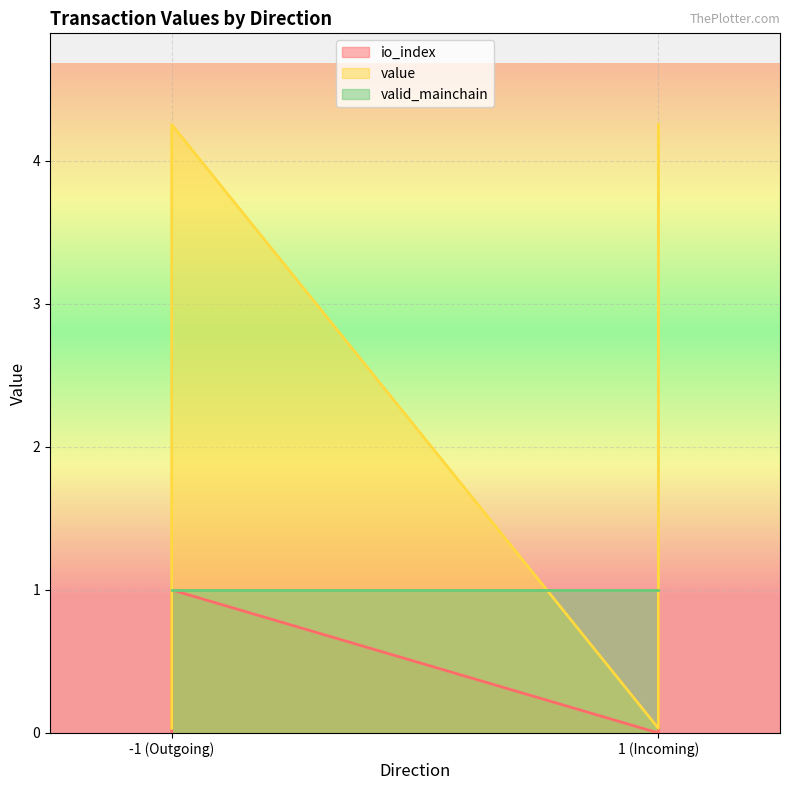

True or false: value and io_index intersect in this chart.

False